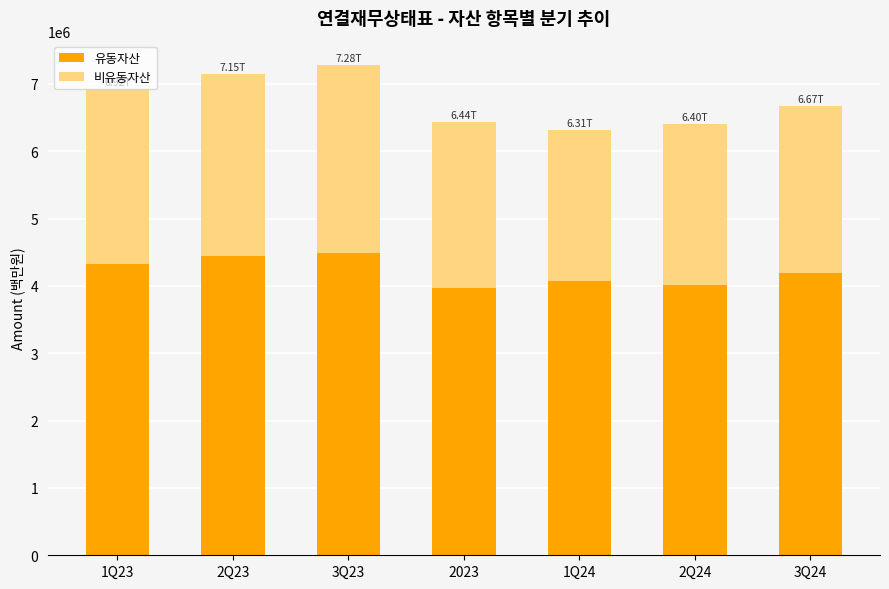

What is the average value of the 유동자산 series?

4214341.7